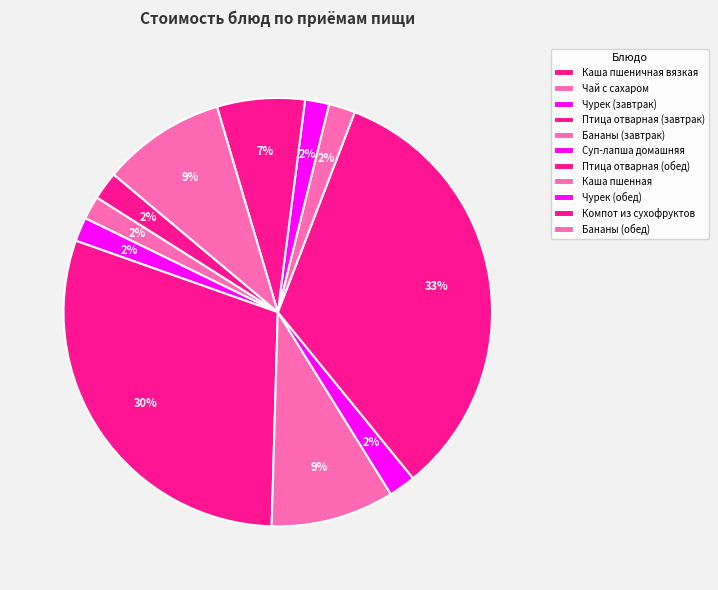

Combined, what portion of the pie is Каша пшеничная вязкая and Птица отварная (завтрак)?

32.1%